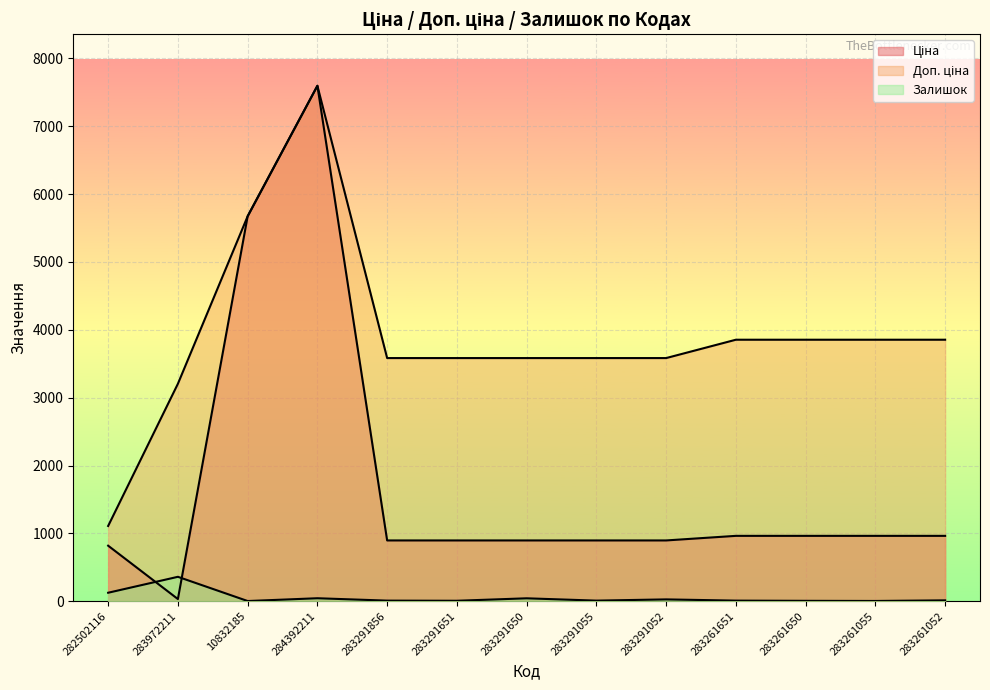

Reading right to left, transcribe all the data shown in this chart.

Ціна: 963.5	963.5	963.5	963.5	895.9	895.9	895.9	895.9	895.9	7596.5	5673.8	32.0	818.5
Доп. ціна: 3854.0	3854.0	3854.0	3854.0	3583.6	3583.6	3583.6	3583.6	3583.6	7596.5	5673.8	3205.0	1109.2
Залишок: 13.0	4.0	6.0	9.0	27.0	9.0	43.0	7.0	9.0	44.0	3.0	360.0	125.0